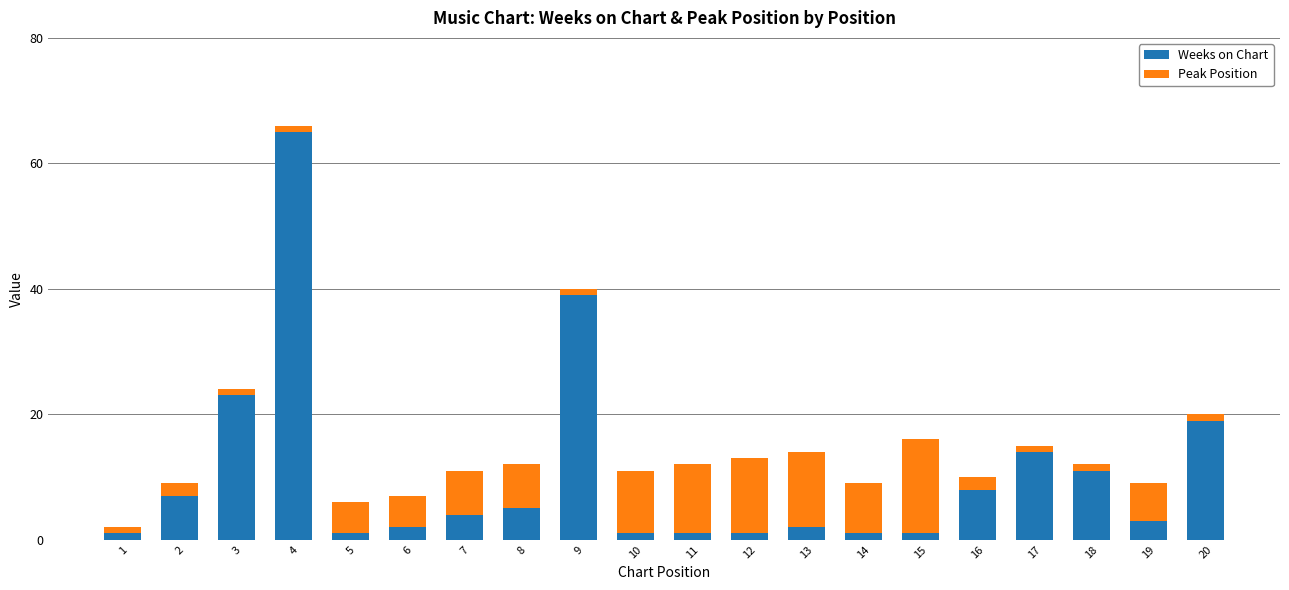

What is the highest value of the Weeks on Chart series?

65